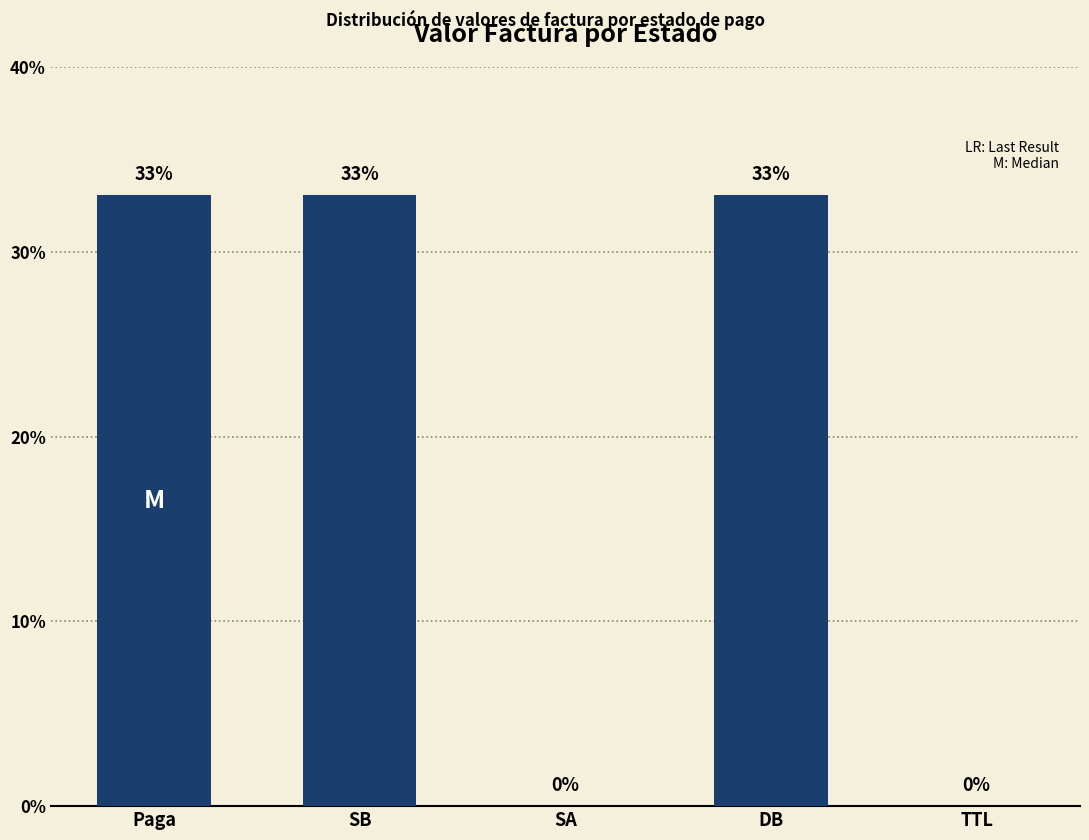

Are the bars horizontal?

No